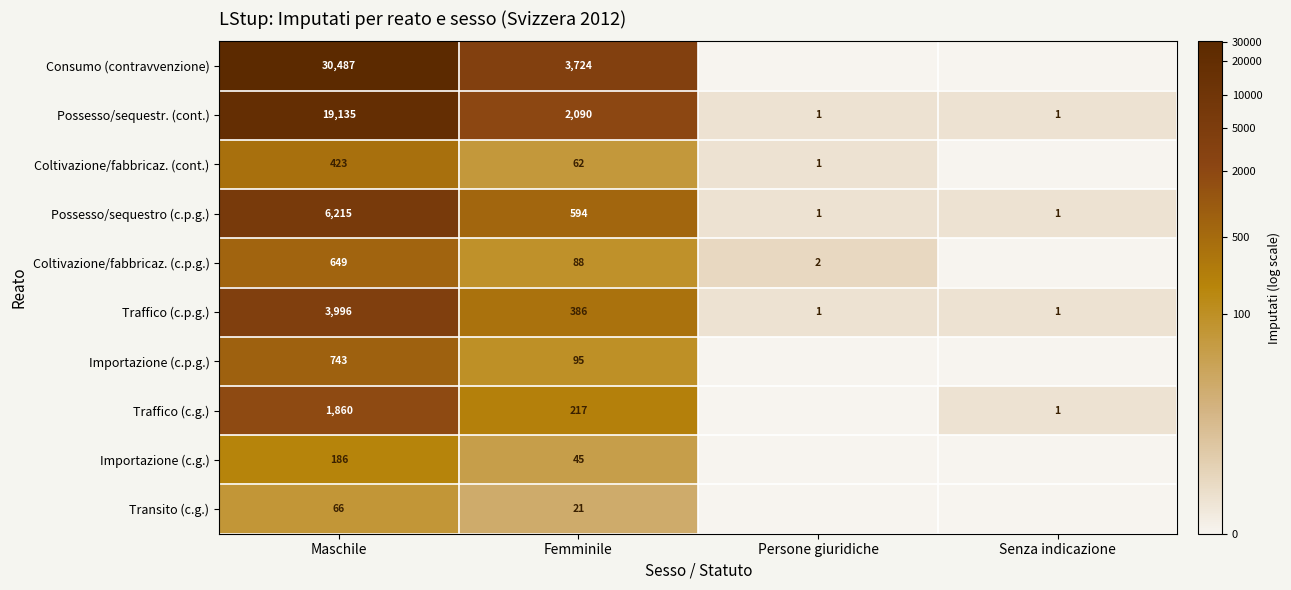

Where does the Possesso/sequestr. (cont.) series first go above 7?

Maschile